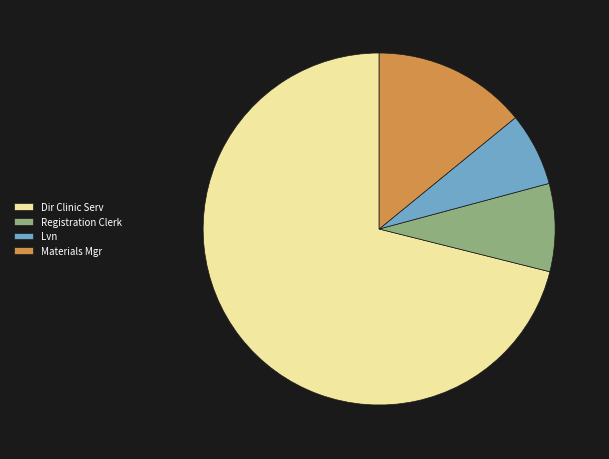

Approximately how many times larger is the value at Lvn compared to Materials Mgr?

0.5